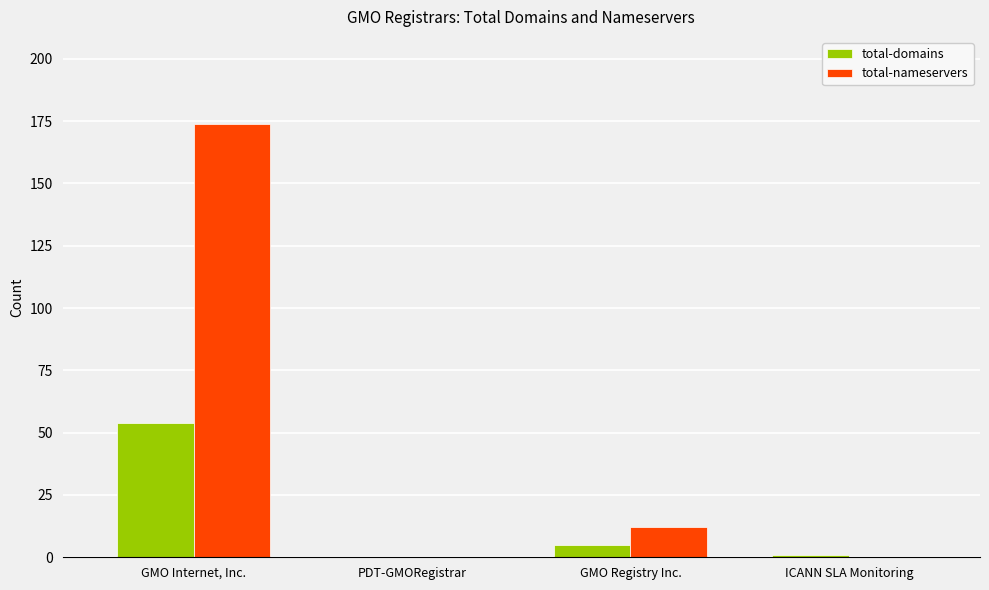

At which label does total-domains reach its peak?

GMO Internet, Inc.